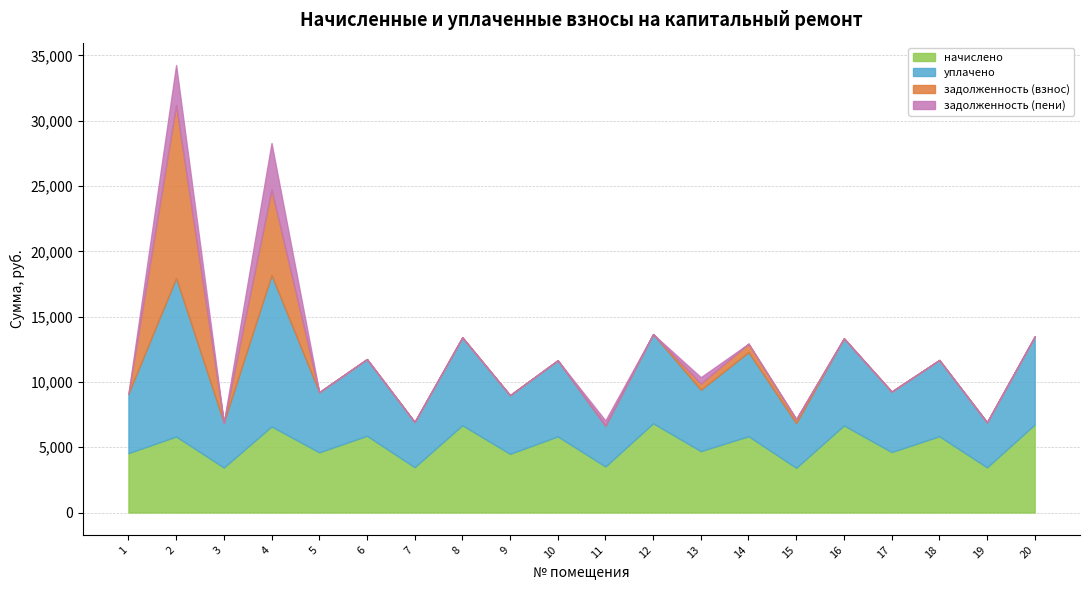

What is the sum of all задолженность (взнос) values?

21252.0